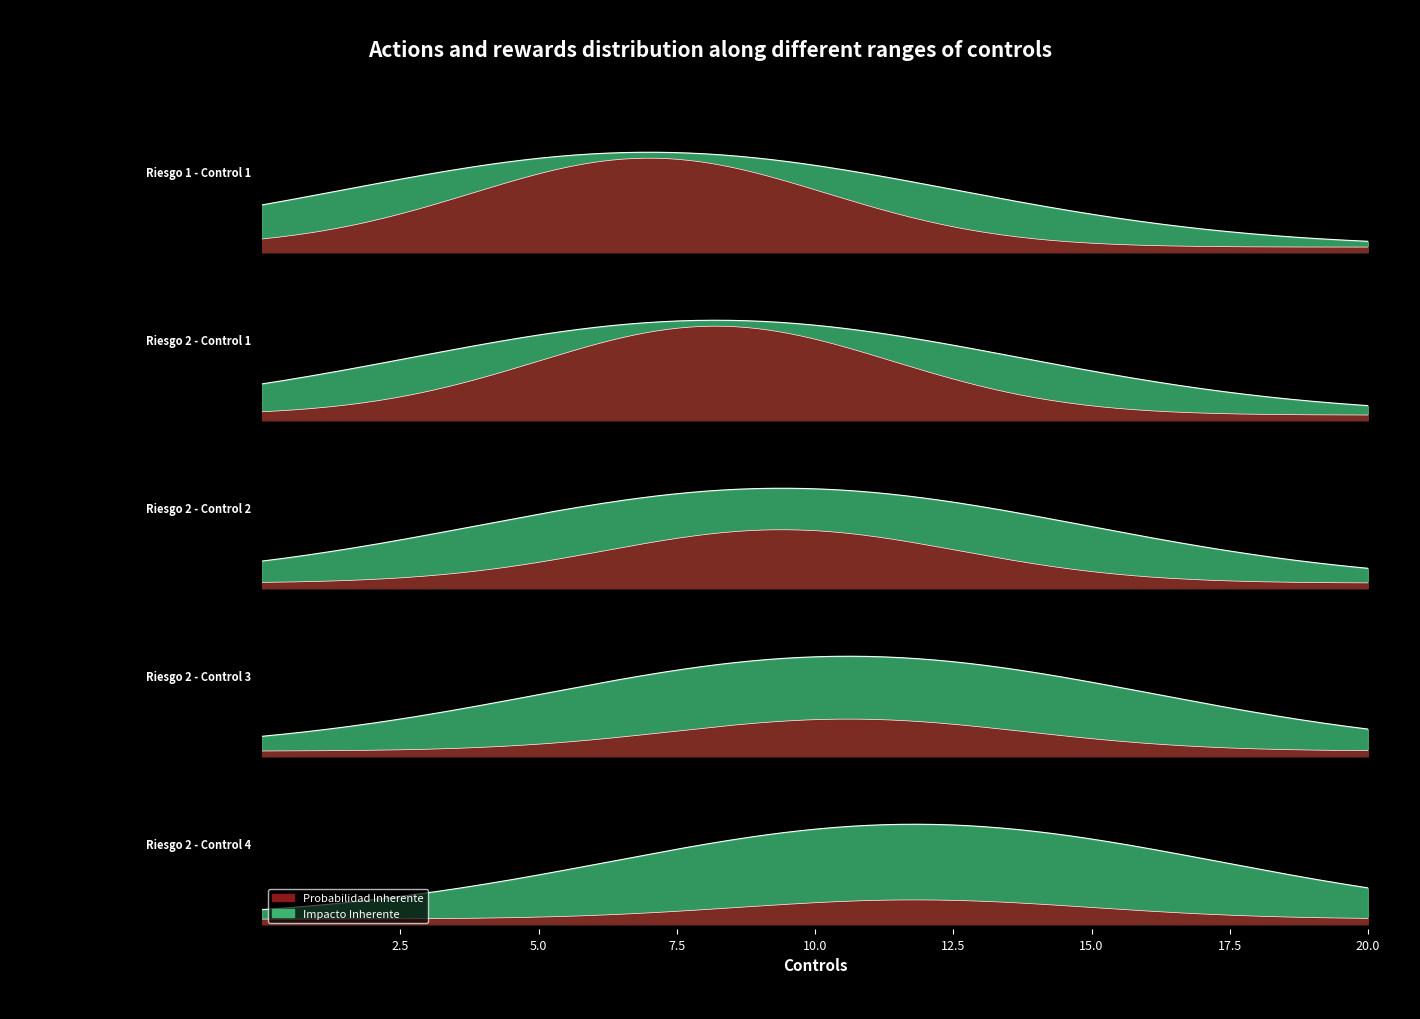

Rank the series by their maximum value, from lowest to highest.

Probabilidad Inherente, Impacto Inherente